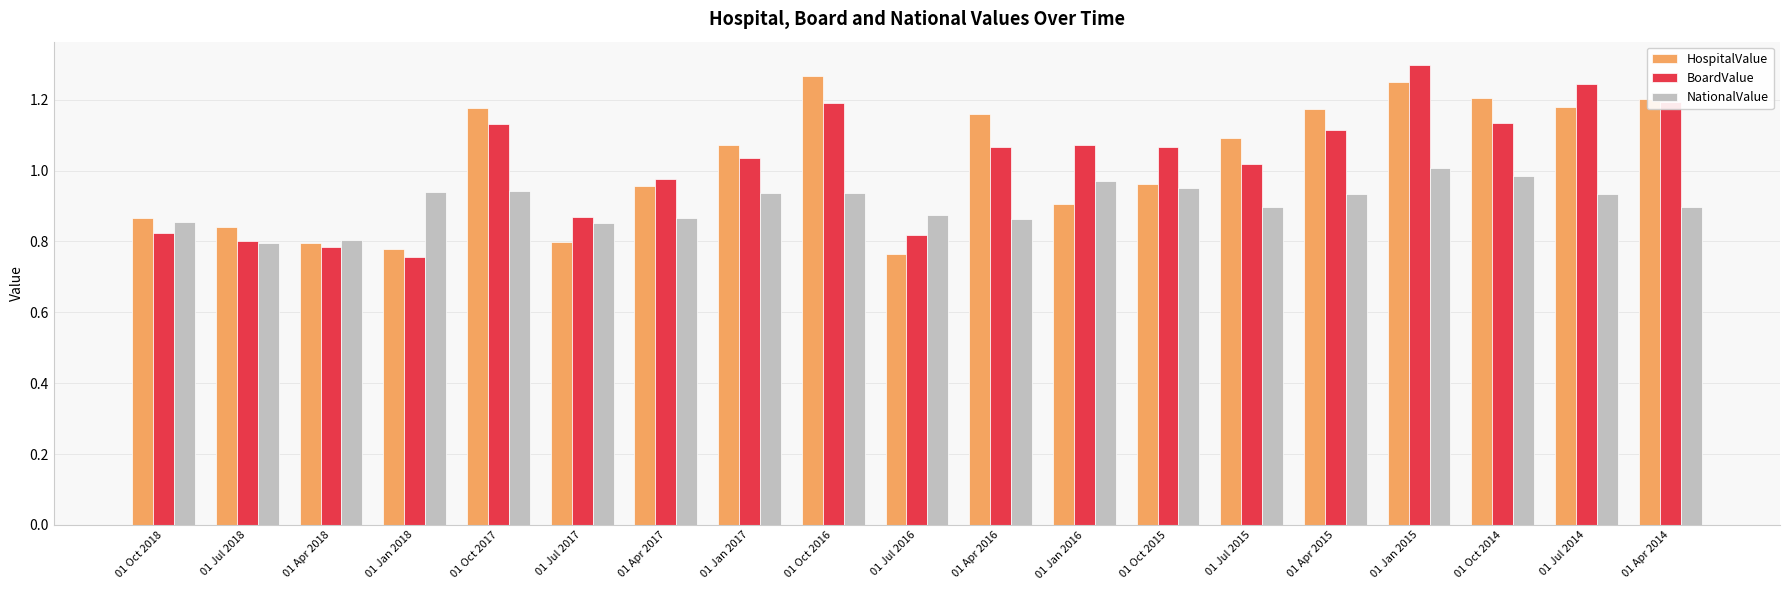

Which category has the highest value in the BoardValue series?

01 Jan 2015